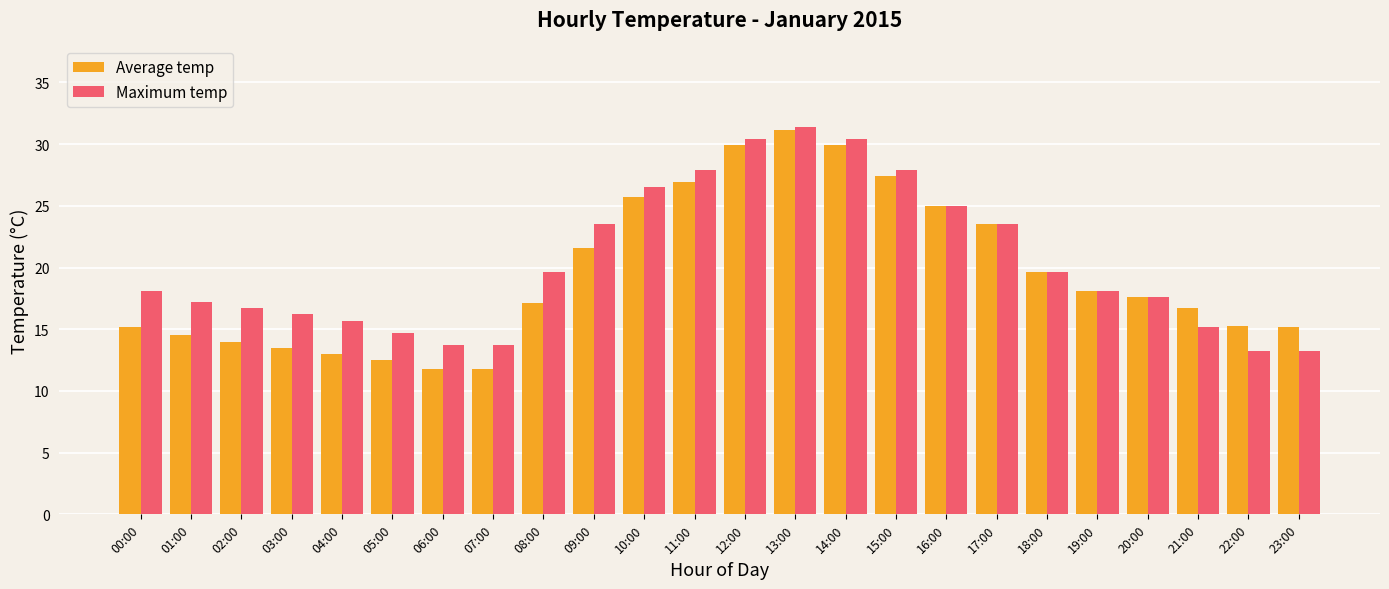

What is the difference between the maximum and minimum values in the Average temp series?

19.4